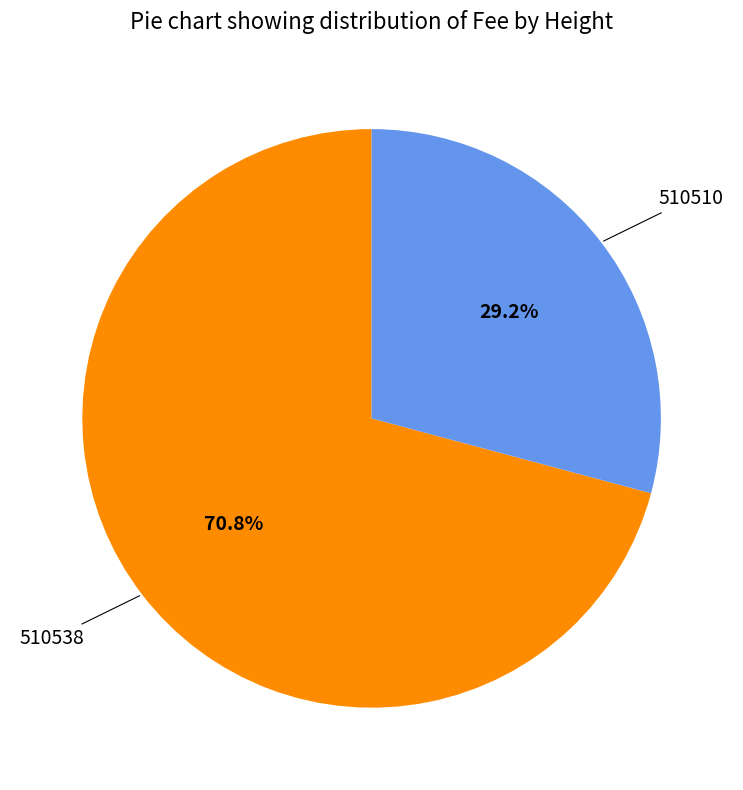

Is there any slice that represents more than half of the pie?

Yes